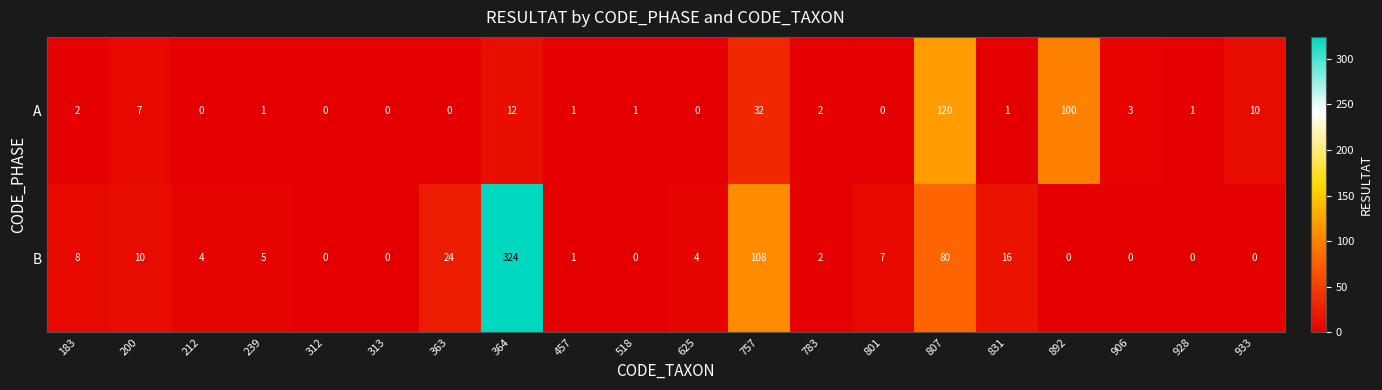

What is the difference between the maximum and minimum values in the B series?

324